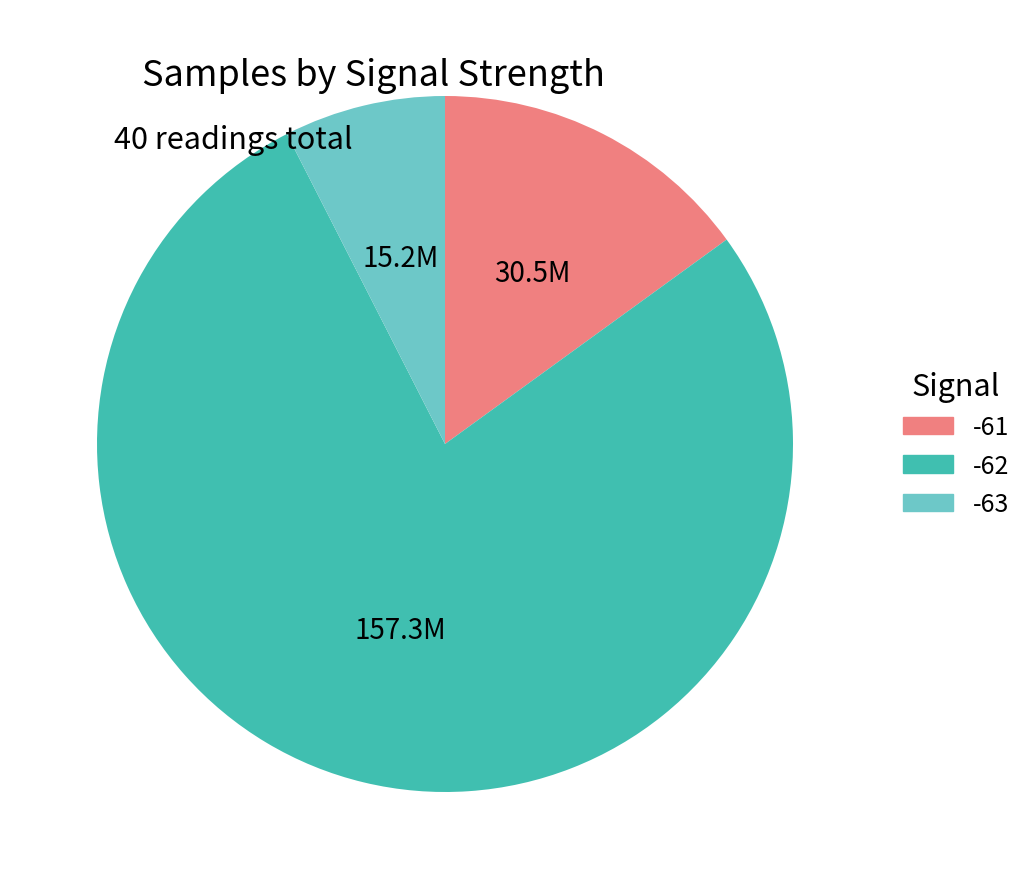

Does any single category account for the majority?

Yes